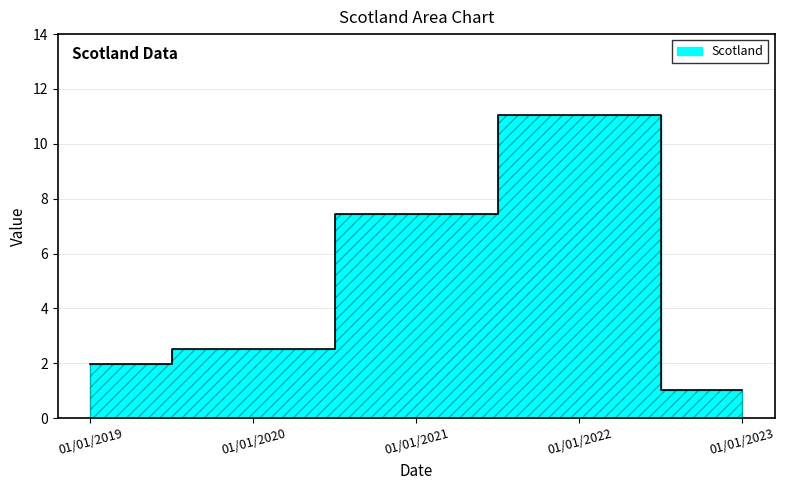

Where does the data first go above 2?

01/01/2020